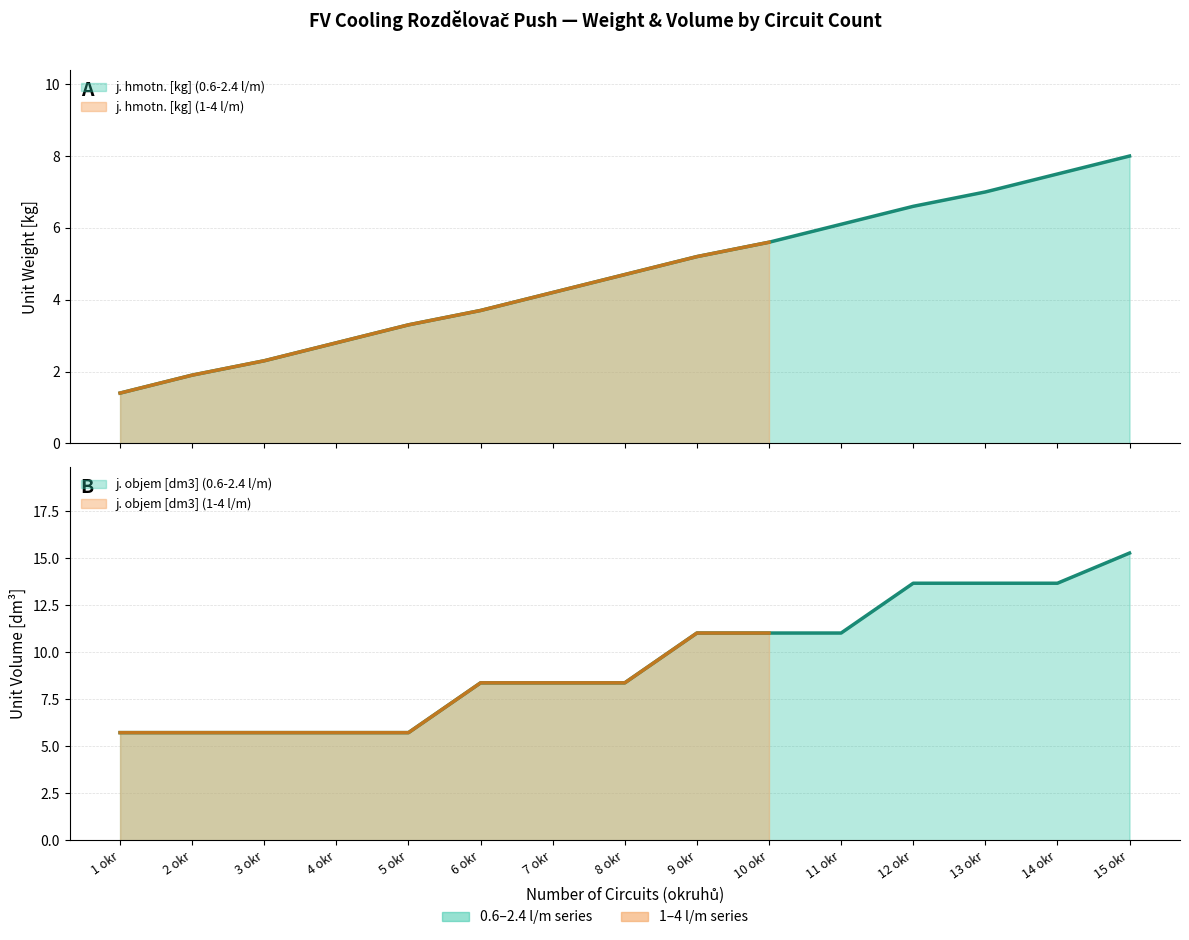

Which category has the lowest value across all series?

1 okr